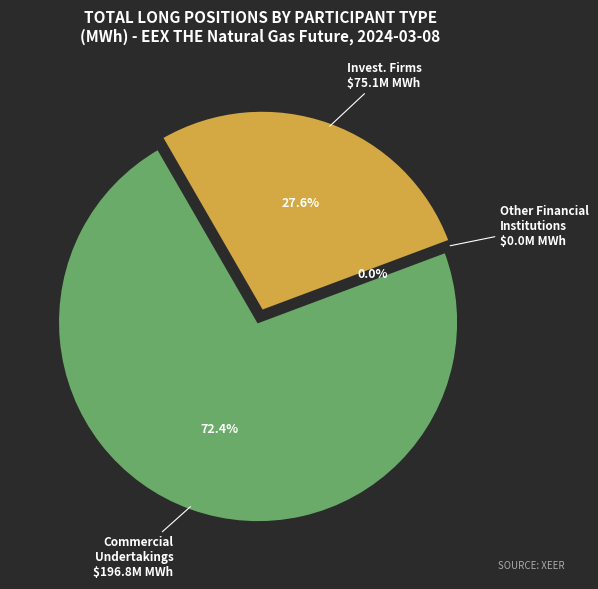

Does Commercial Undertakings represent more than half of the total?

Yes